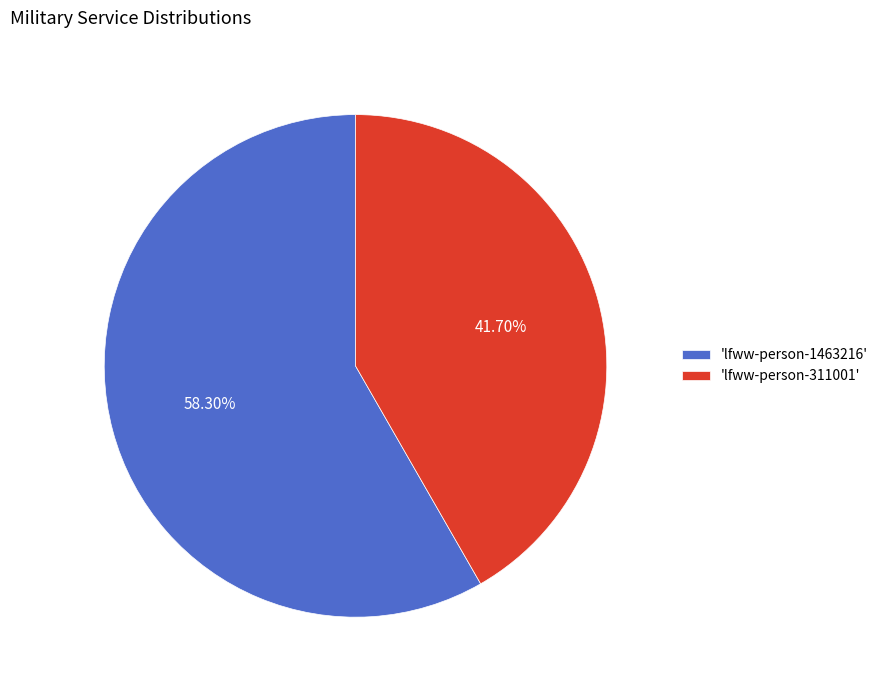

What is the ratio of the value at 'lfww-person-1463216' to the value at 'lfww-person-311001'?

1.4